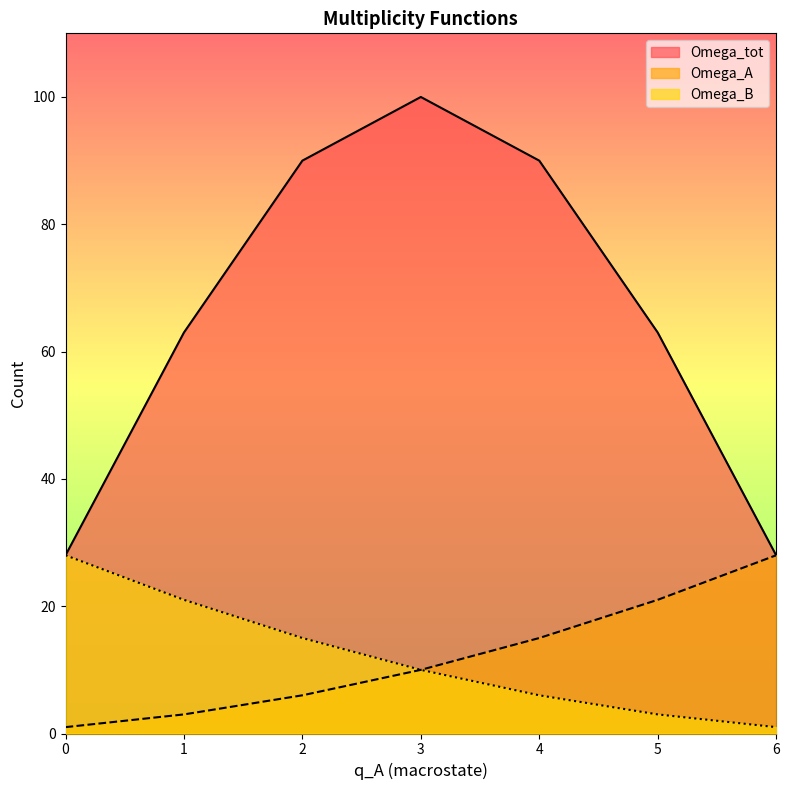

What is the minimum value shown in the chart?

1